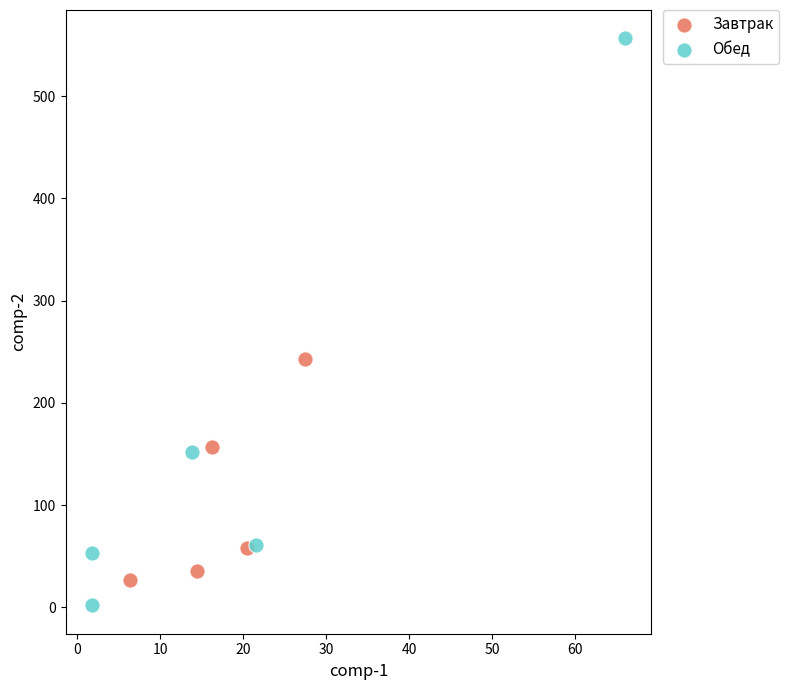

Which series has the widest spread of Y values?

Обед